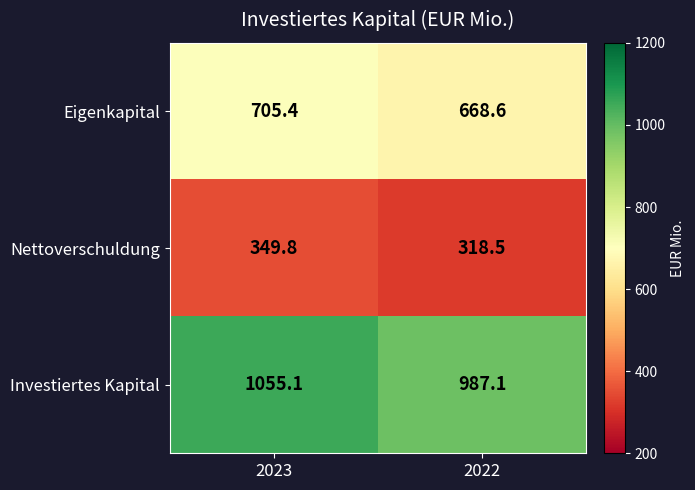

What is the sum of all Eigenkapital values?

1374.0